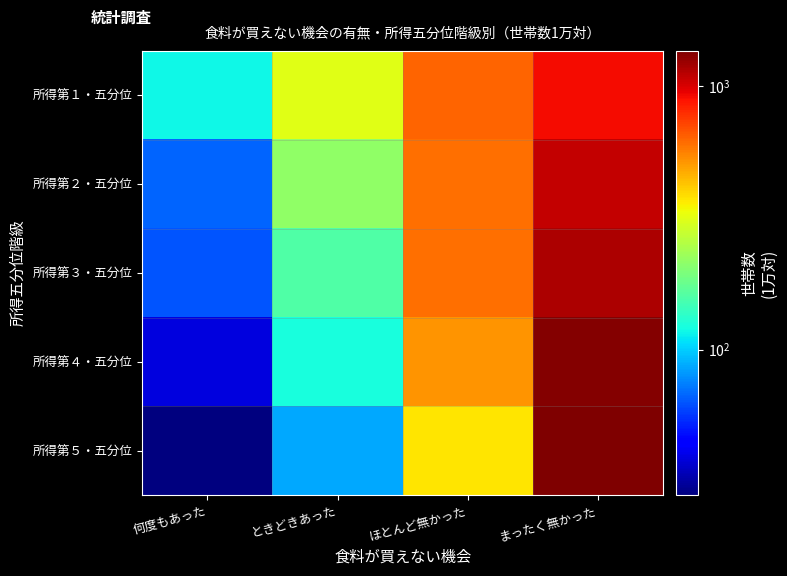

At 何度もあった, list the series in order from largest to smallest.

所得第１・五分位, 所得第２・五分位, 所得第３・五分位, 所得第４・五分位, 所得第５・五分位